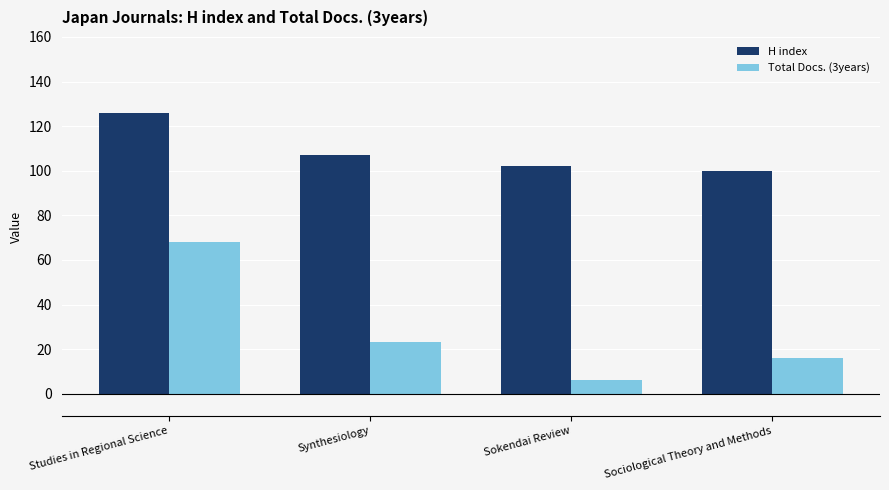

What is the difference between the second highest and second lowest values in the Total Docs. (3years) series?

7